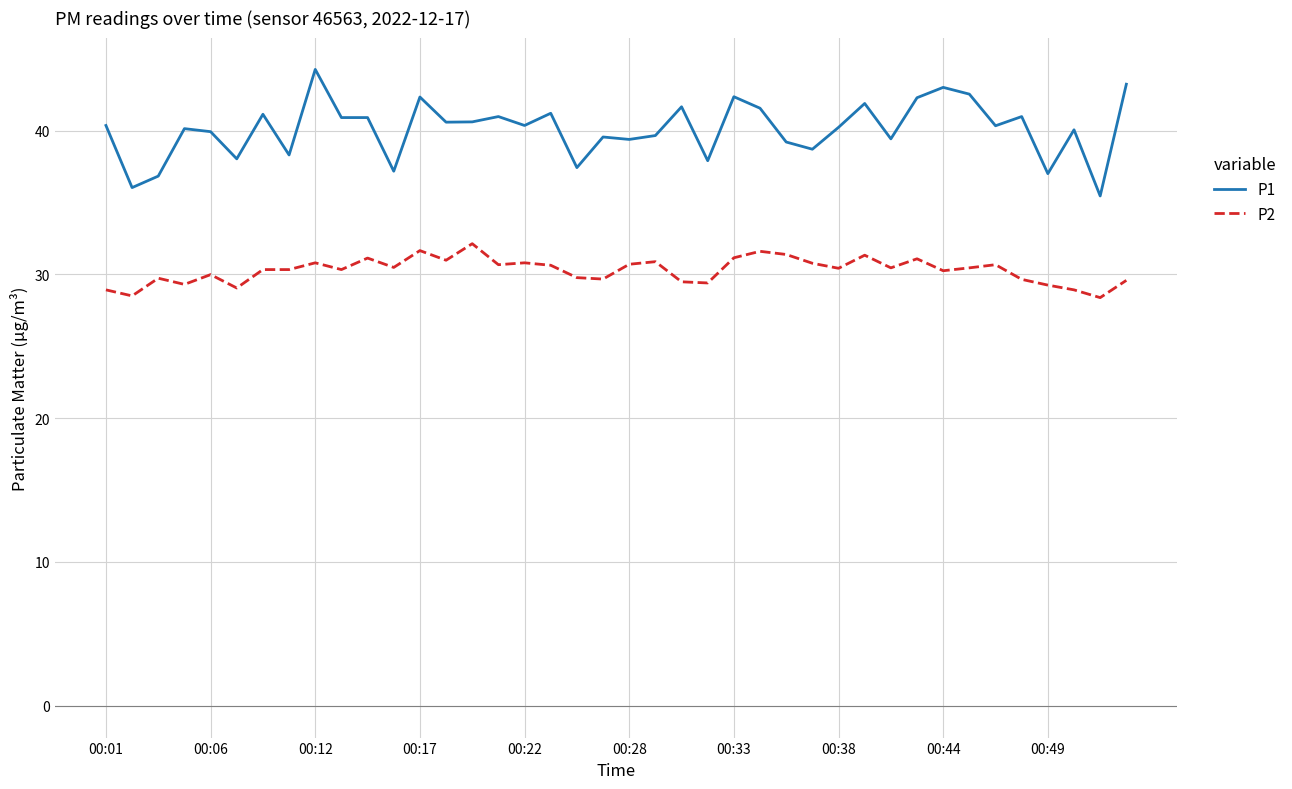

List the series in order of their overall mean, lowest first.

P2, P1